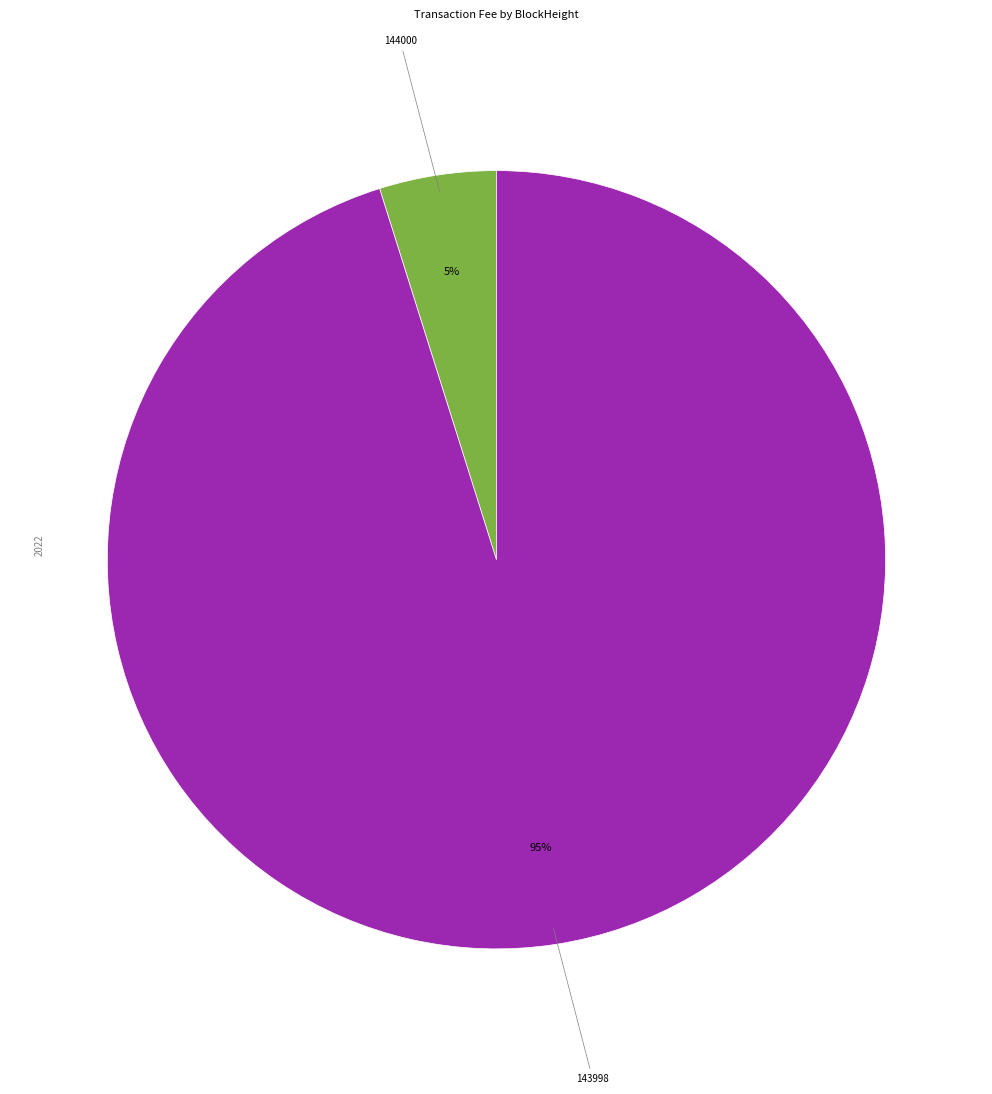

To the nearest percent, what is the average slice percentage?

50%